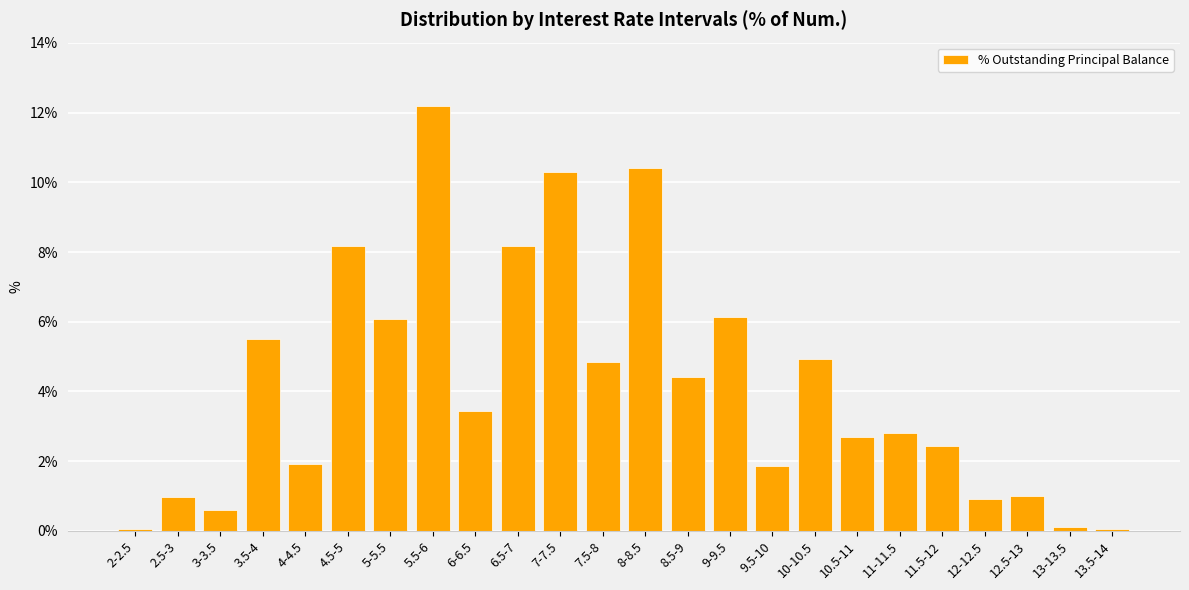

Is it true that the value at 12-12.5 is 0.9?

True